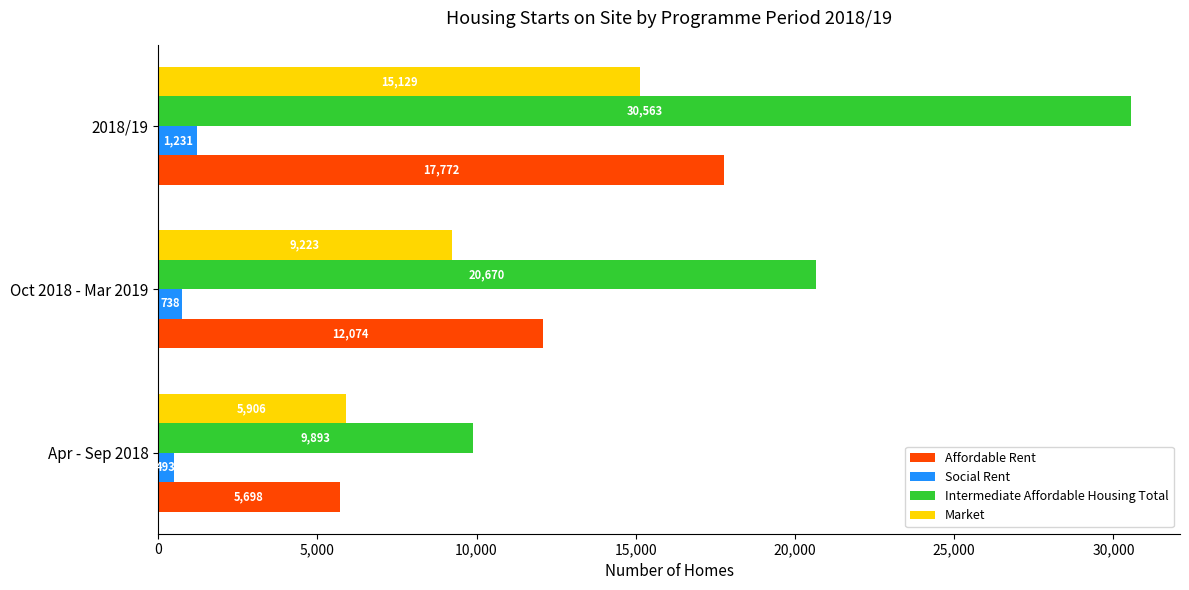

What is the difference between the second highest and minimum values in the Intermediate Affordable Housing Total series?

10777